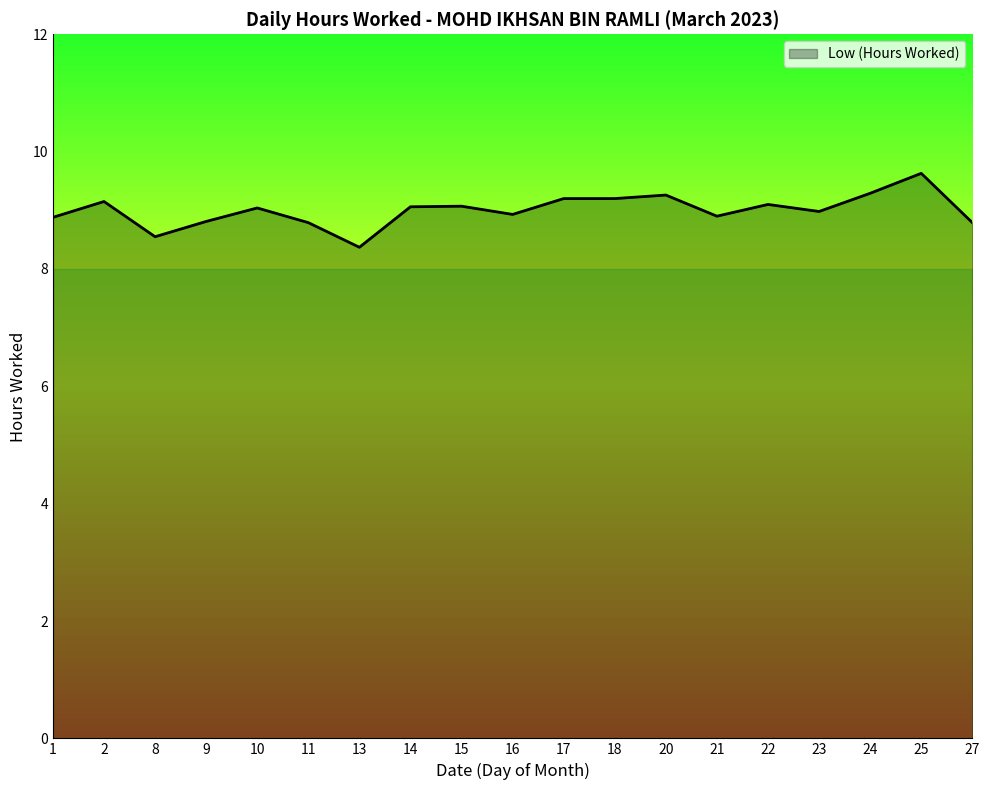

Between 1 and 20, which is larger?

20